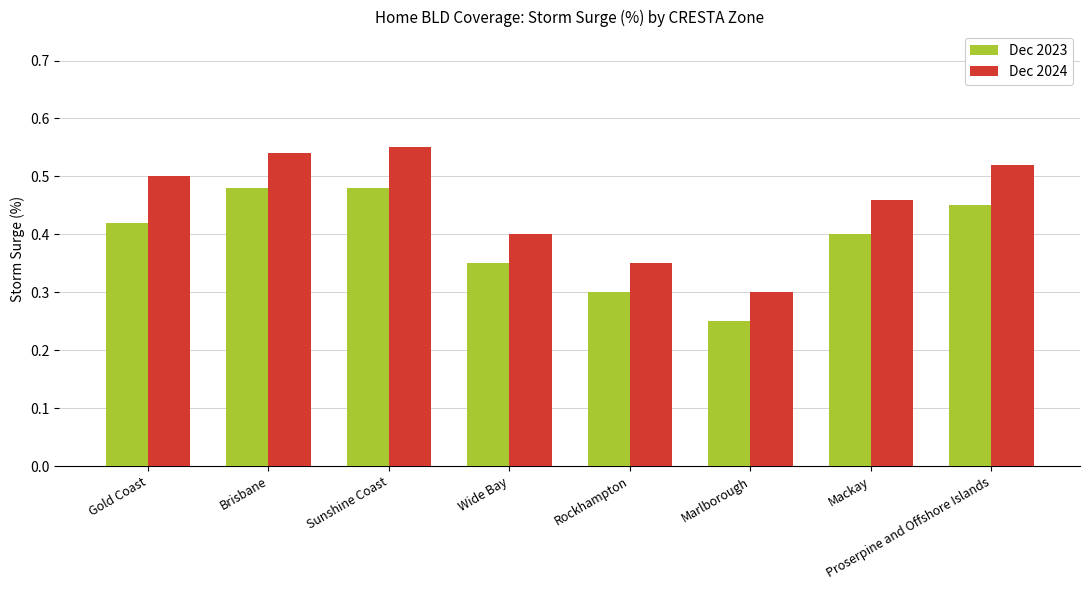

What are all the series names shown in the legend?

Dec 2023, Dec 2024